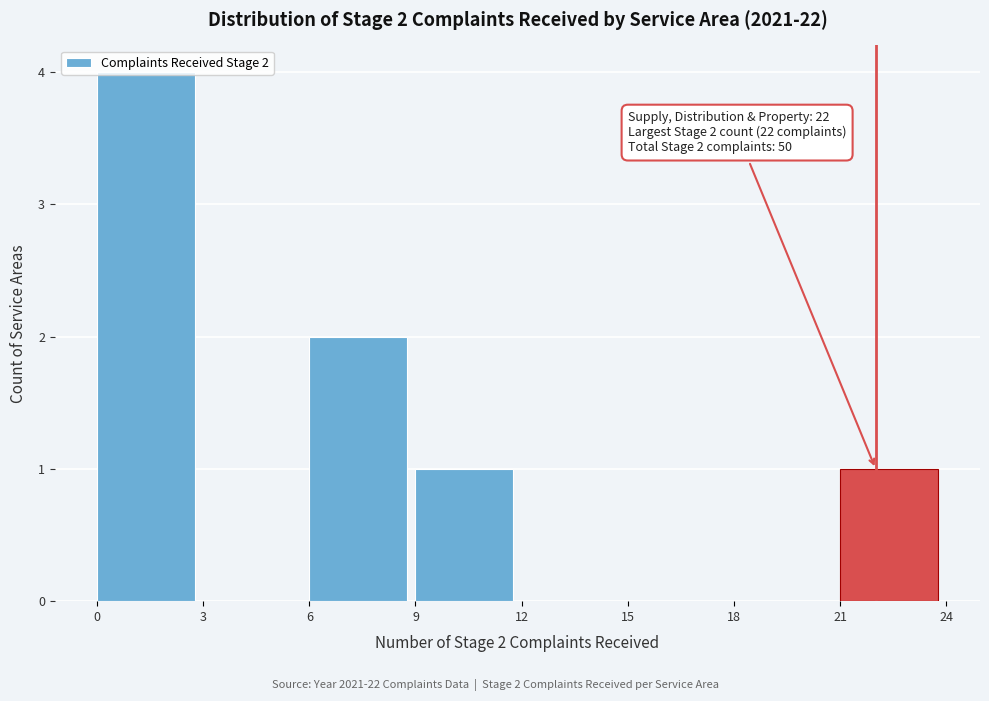

Which range on the x-axis has the tallest bar?

0 to 3